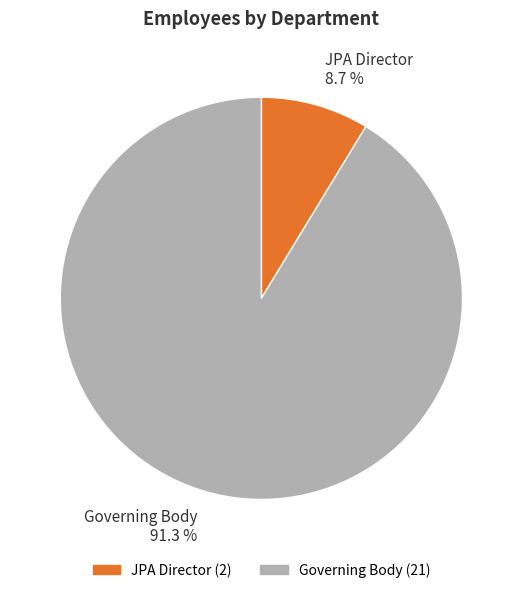

Is there any slice that represents more than half of the pie?

Yes